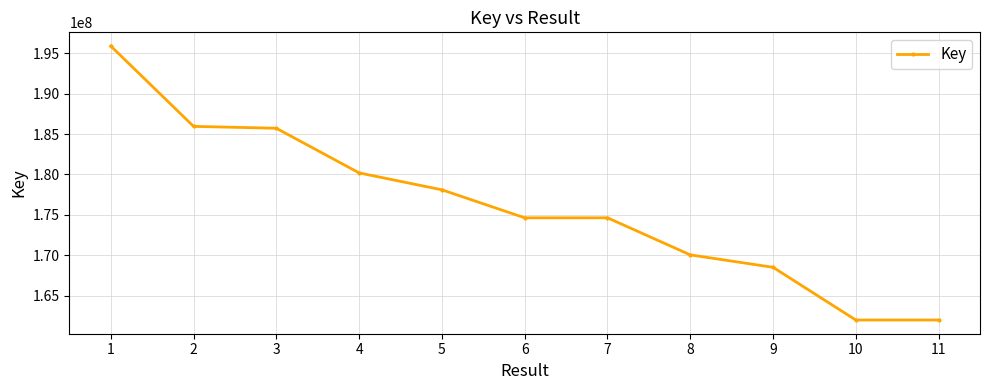

What is the value of the 4th point from the left?

180195084